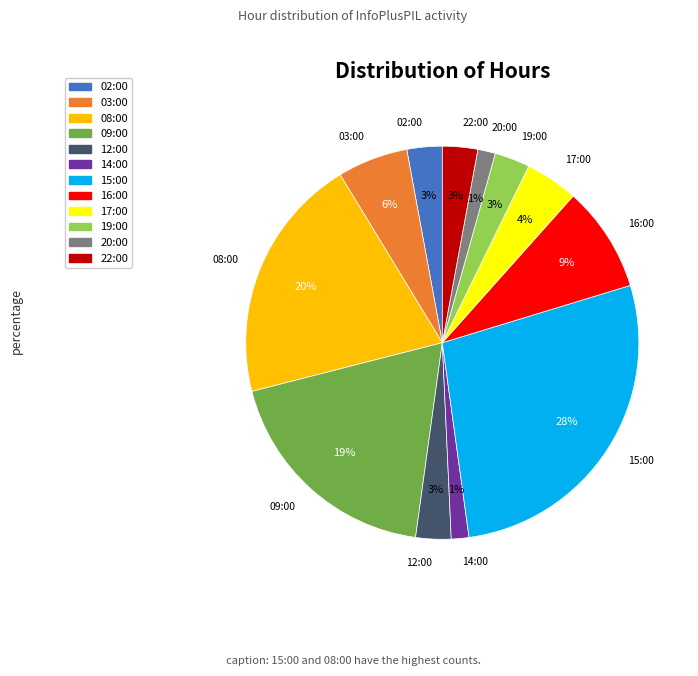

To the nearest percent, what is the average slice percentage?

8%